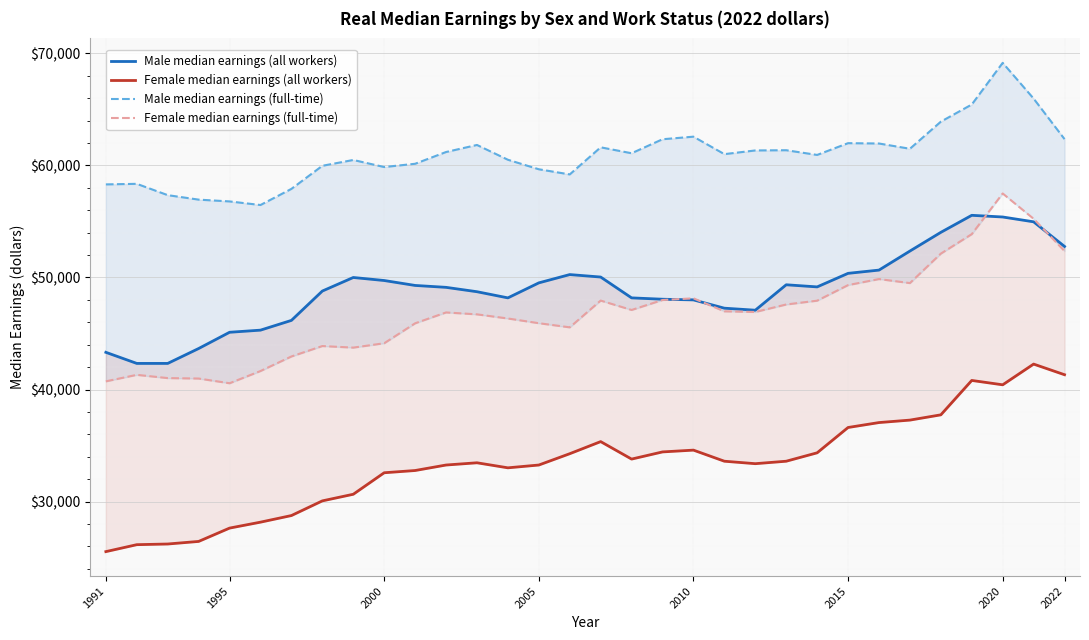

What position from the right is 1991?

32